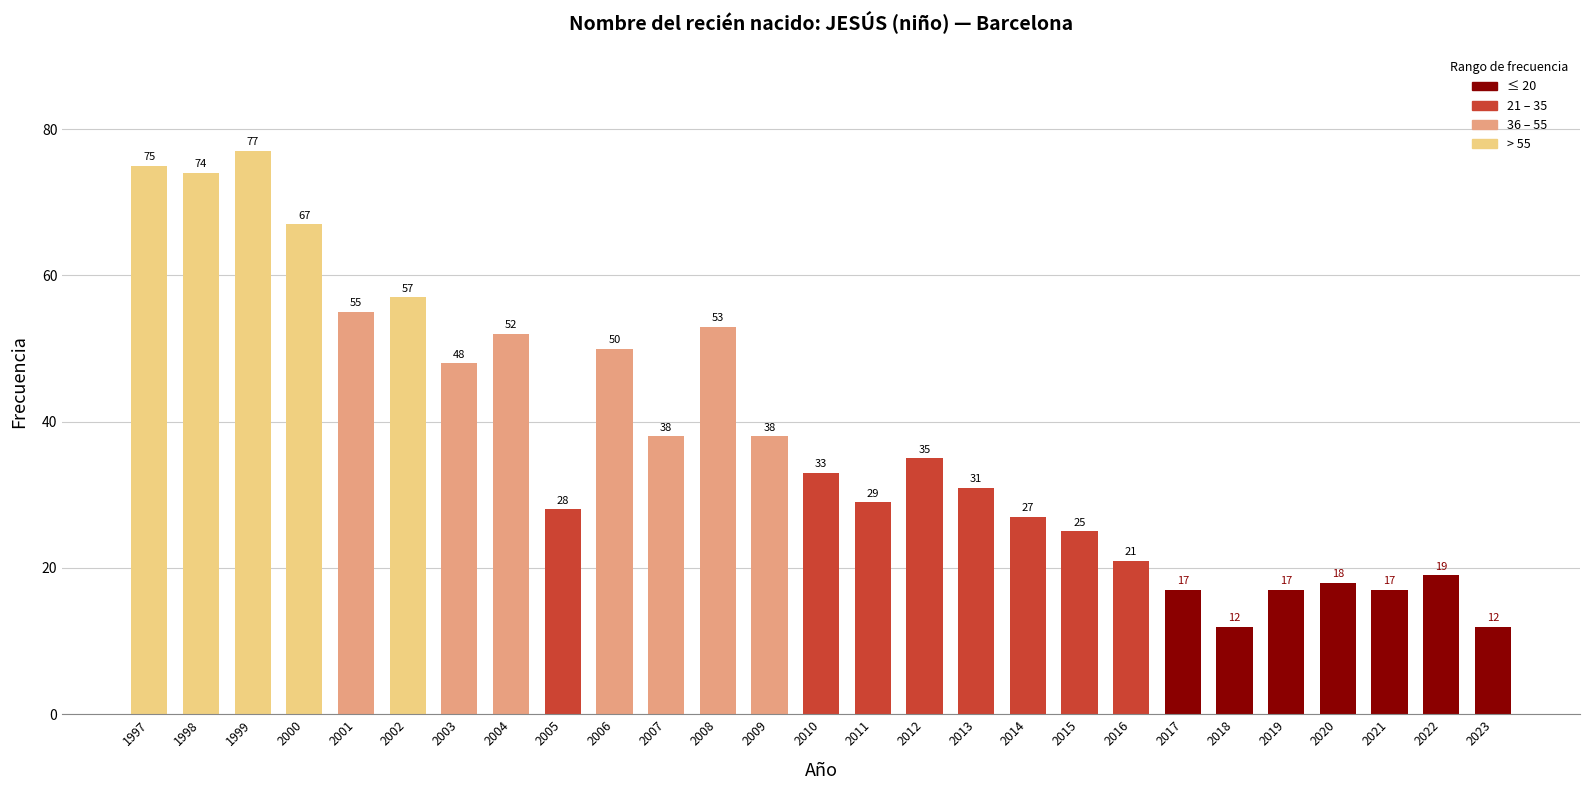

What is the average value?

38